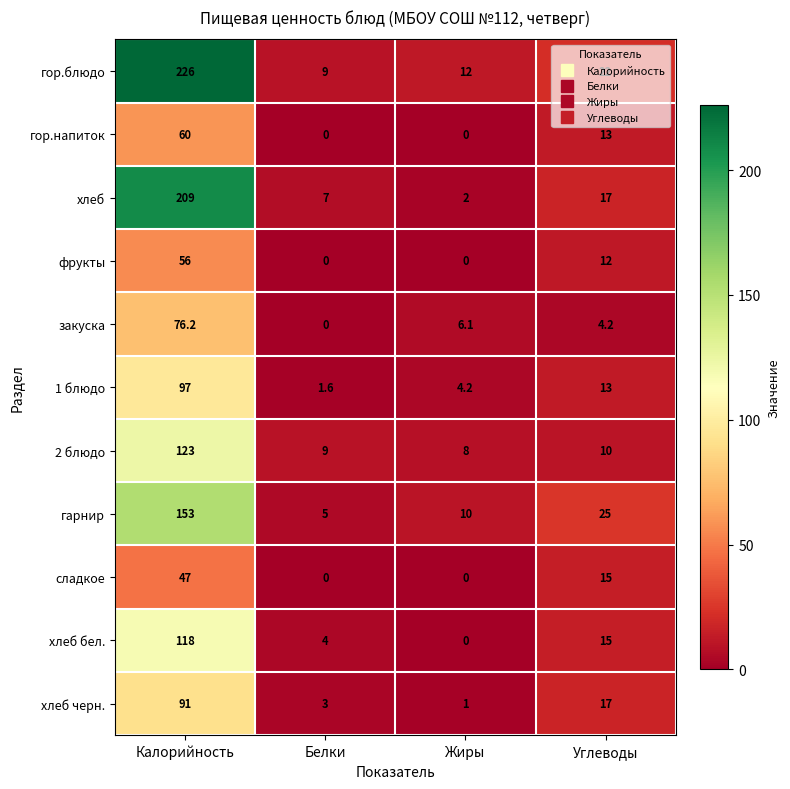

How many distinct data groups are displayed?

11